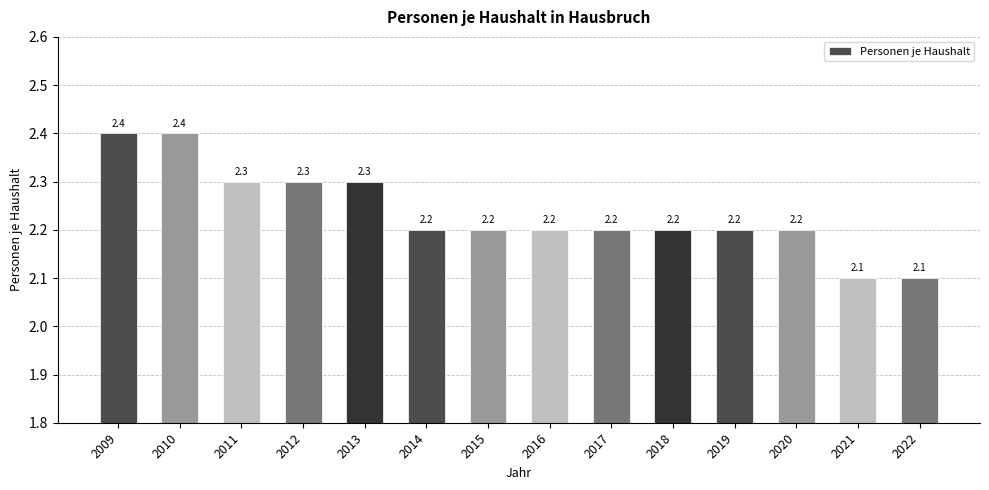

What is the value of the 9th bar from the left?

2.2